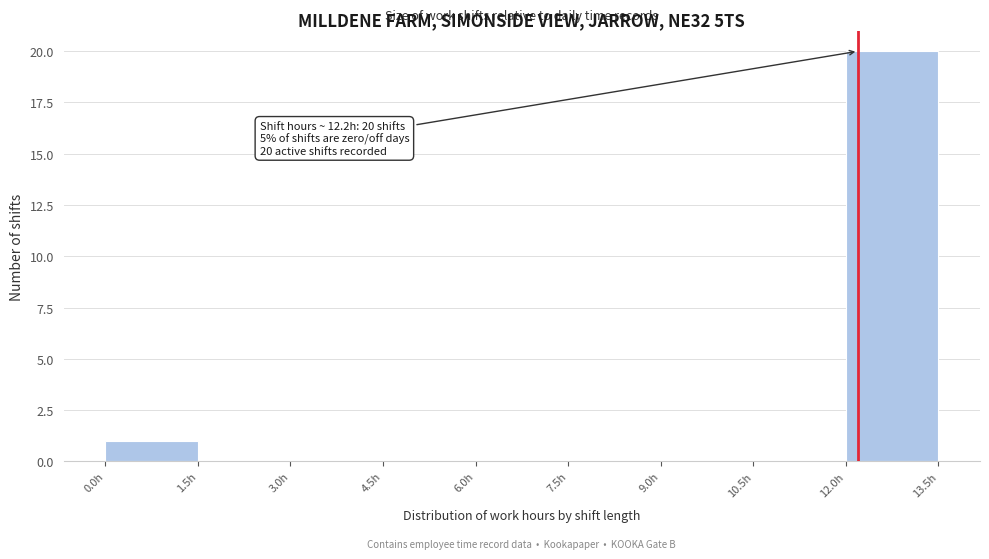

Over which range of the x-axis is the bar tallest?

12.0 to 13.5